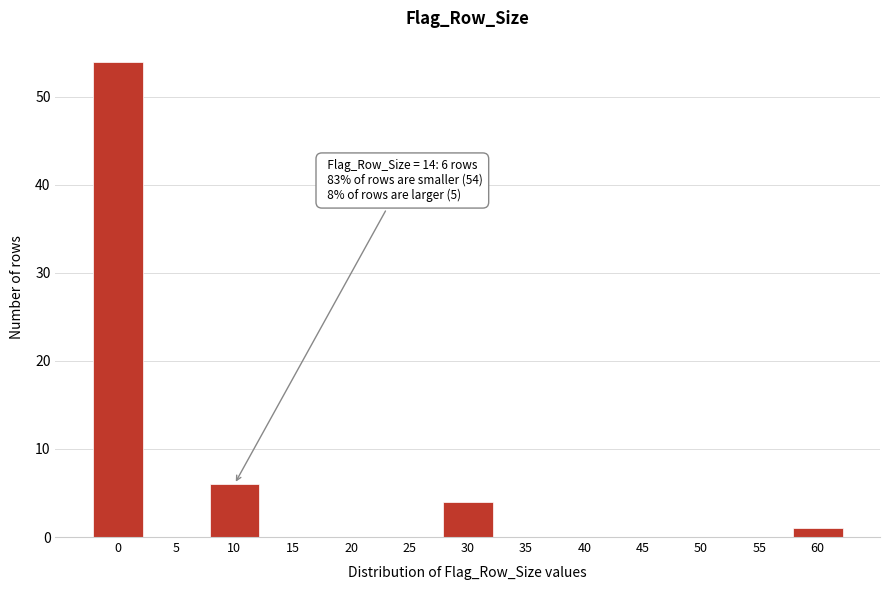

Reading left to right, what are all the values shown in this chart?

0=54	5=0	10=6	15=0	20=0	25=0	30=4	35=0	40=0	45=0	50=0	55=0	60=1